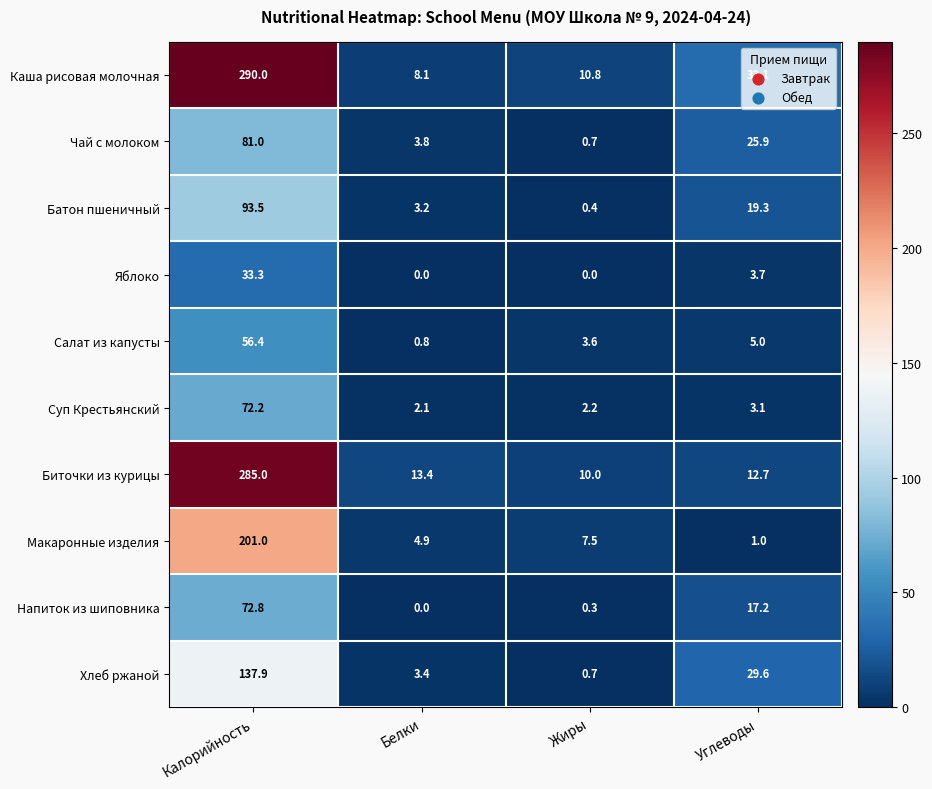

How many data points does each series have?

4